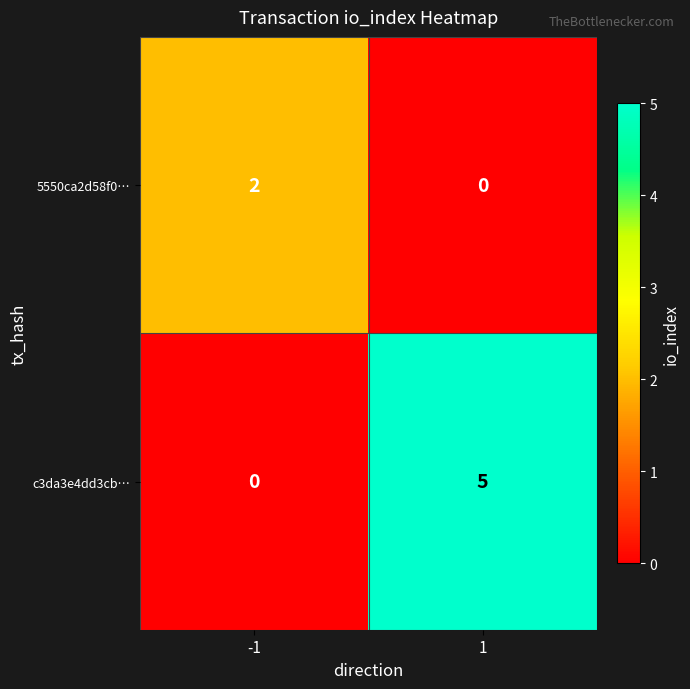

The c3da3e4dd3cb… series shows 0 at -1. True or false?

True